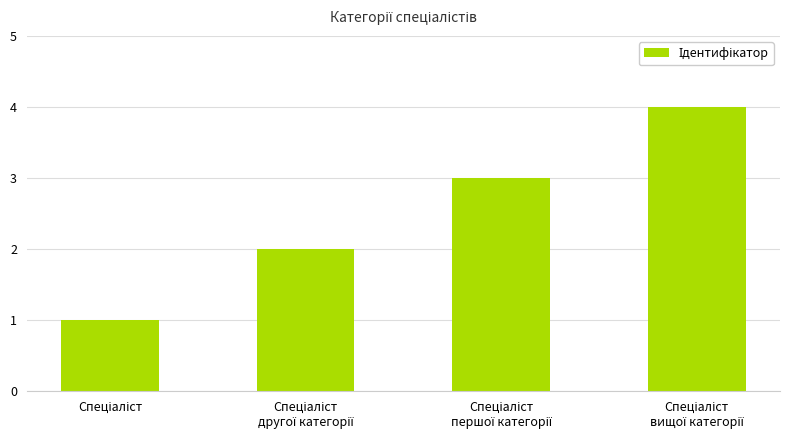

What is the difference between the maximum and minimum values?

3